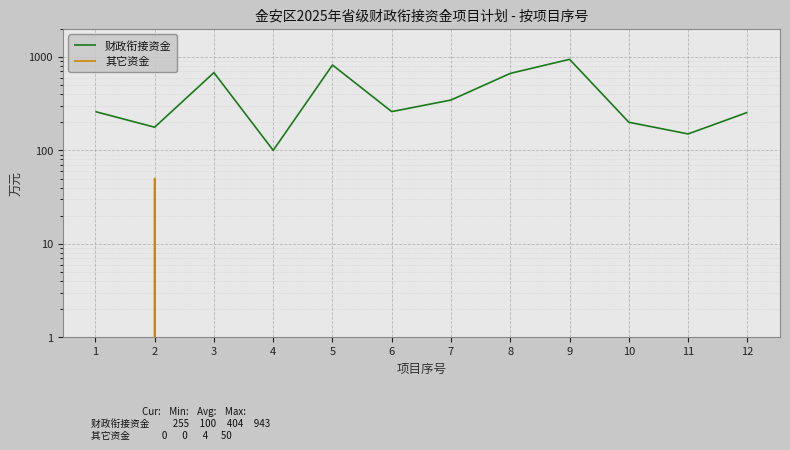

Does the chart display data point markers on the line(s)?

No